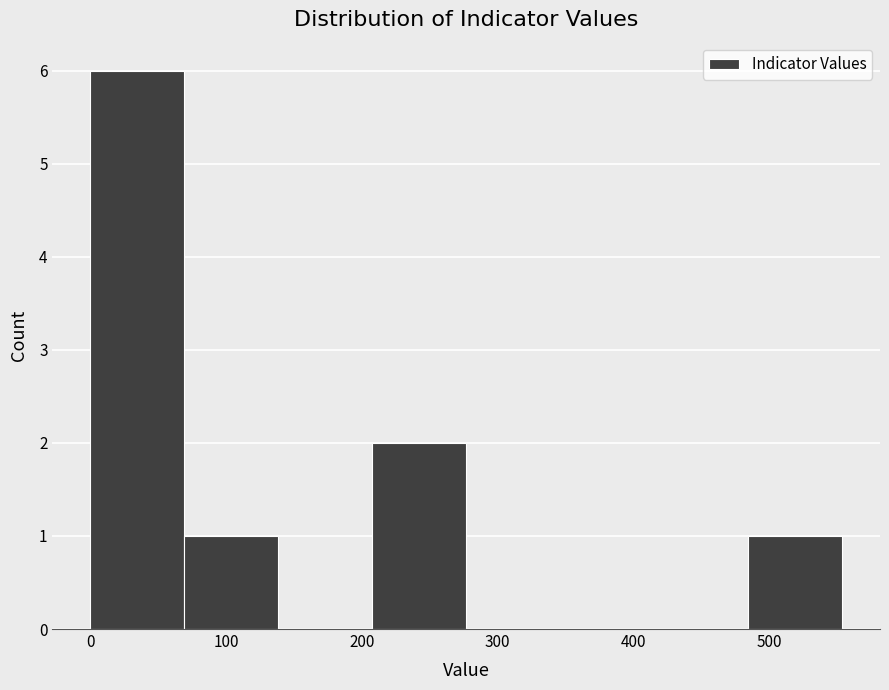

What is the height of the bar covering 480 to 550 on the x-axis? Neither the bar edges nor the heights are printed on the chart, so give them approximately, as read against the axes.

1